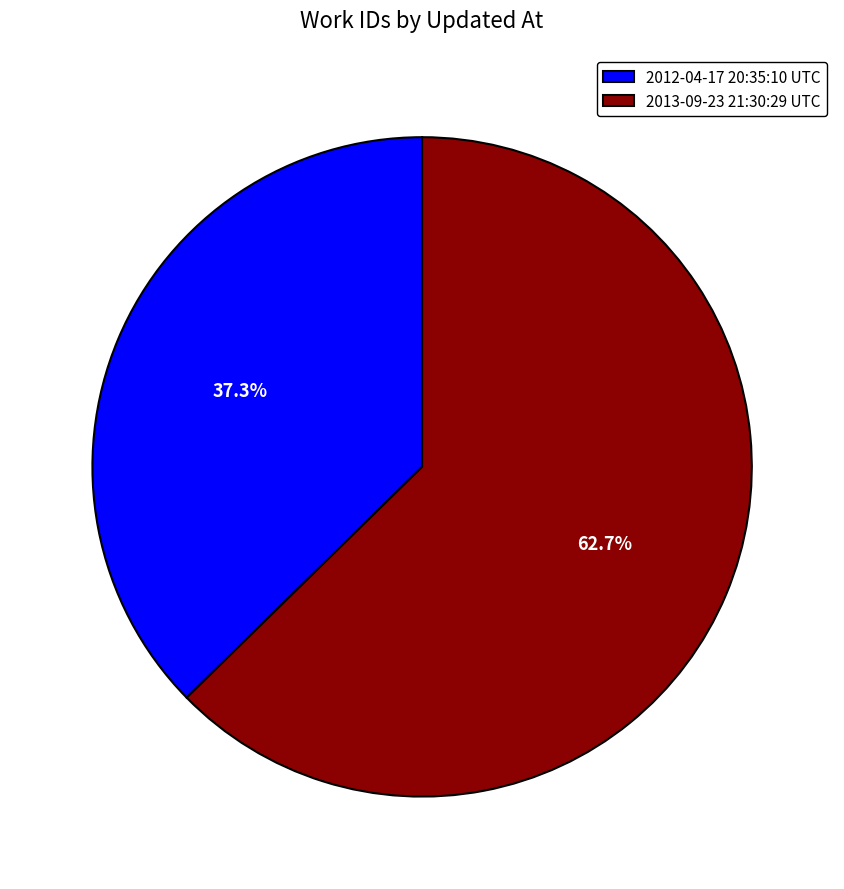

How many segments does this pie chart have?

2